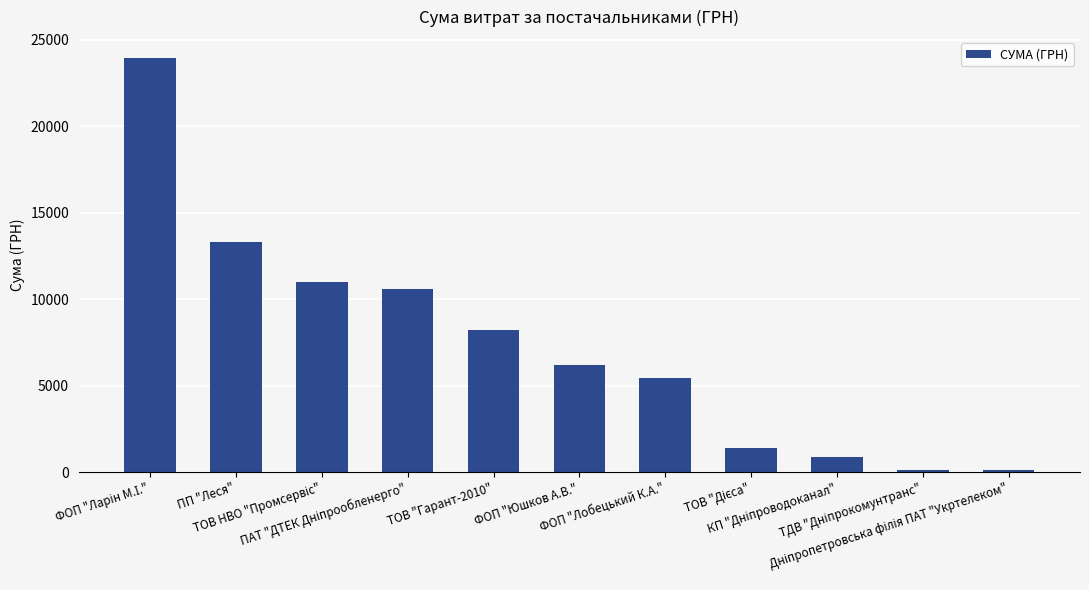

What is the sum of all values?

81283.8